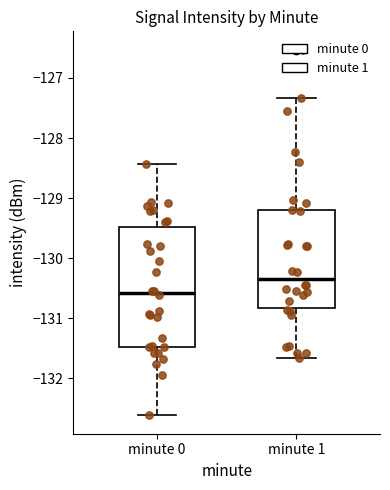

Which box is the tallest, from its lower edge to its upper edge?

minute 0